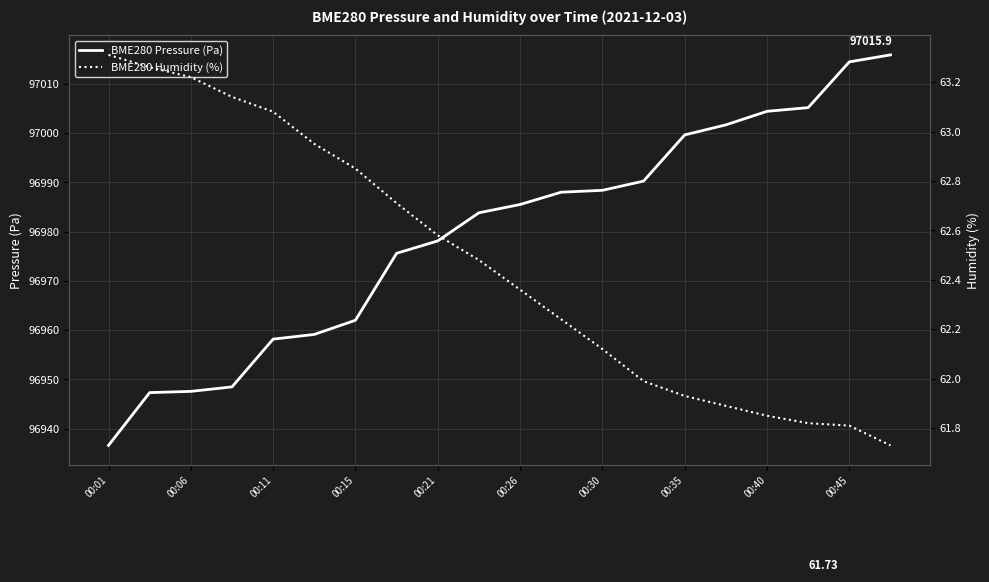

True or false: BME280 Pressure (Pa) has a value of 97014.5 at 00:45.

True